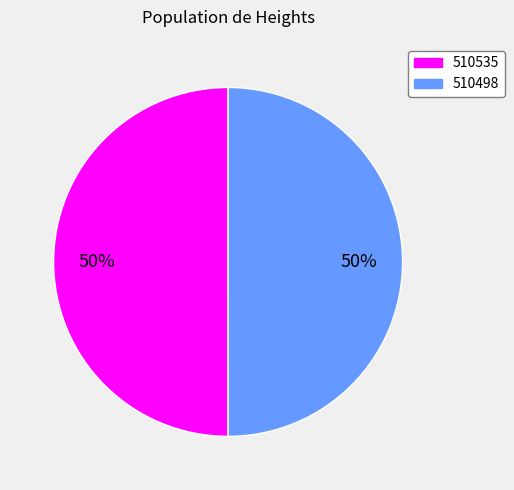

How many segments does this pie chart have?

2